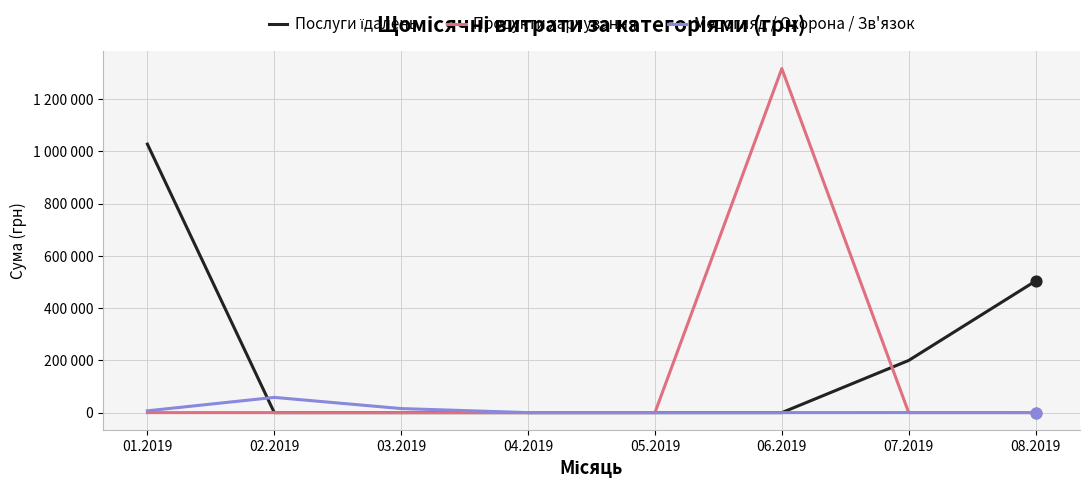

At which category is the sum across all series the highest?

06.2019